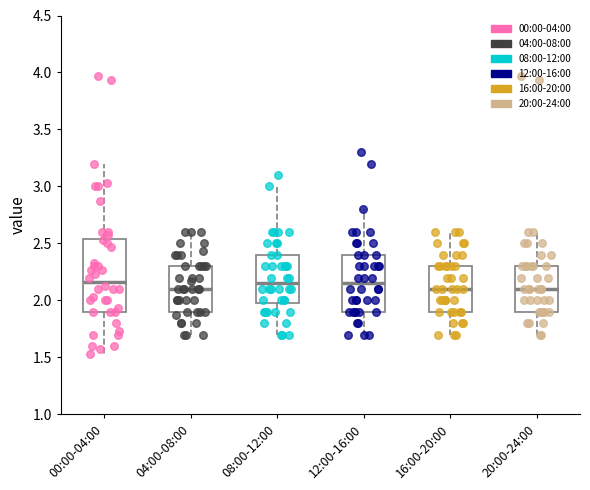

Where does the median line of the box for 00:00-04:00 sit on the y-axis? The values are not printed on the chart, so give them approximately, as read against the axis.

2.15